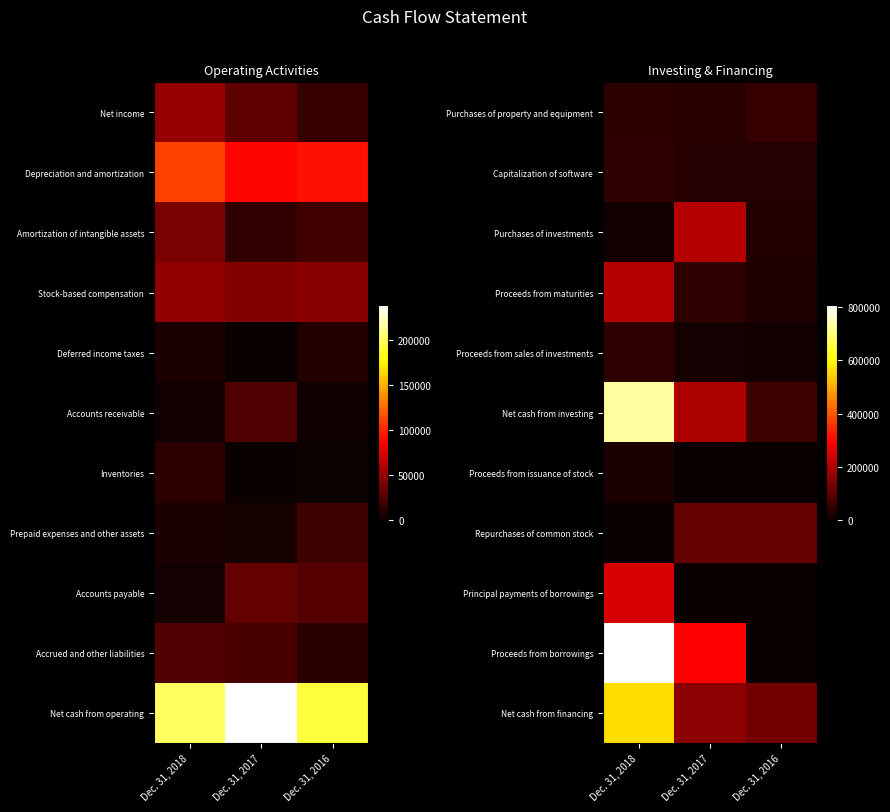

How many distinct data groups are displayed?

11